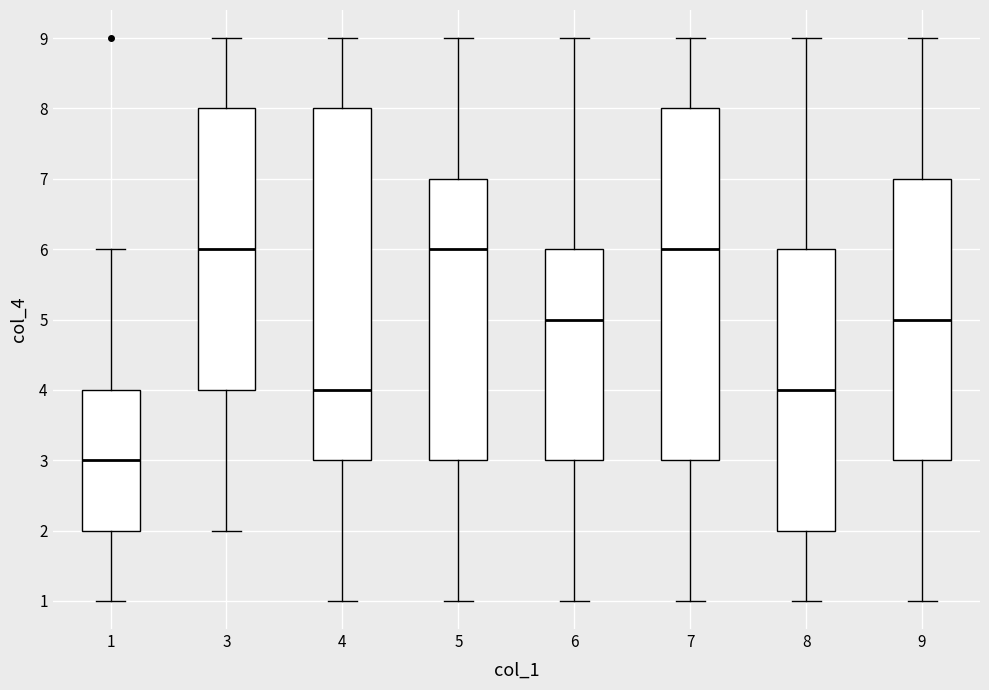

Where is the lower edge of the box at x = 1 on the y-axis? The values are not printed on the chart, so give them approximately, as read against the axis.

2